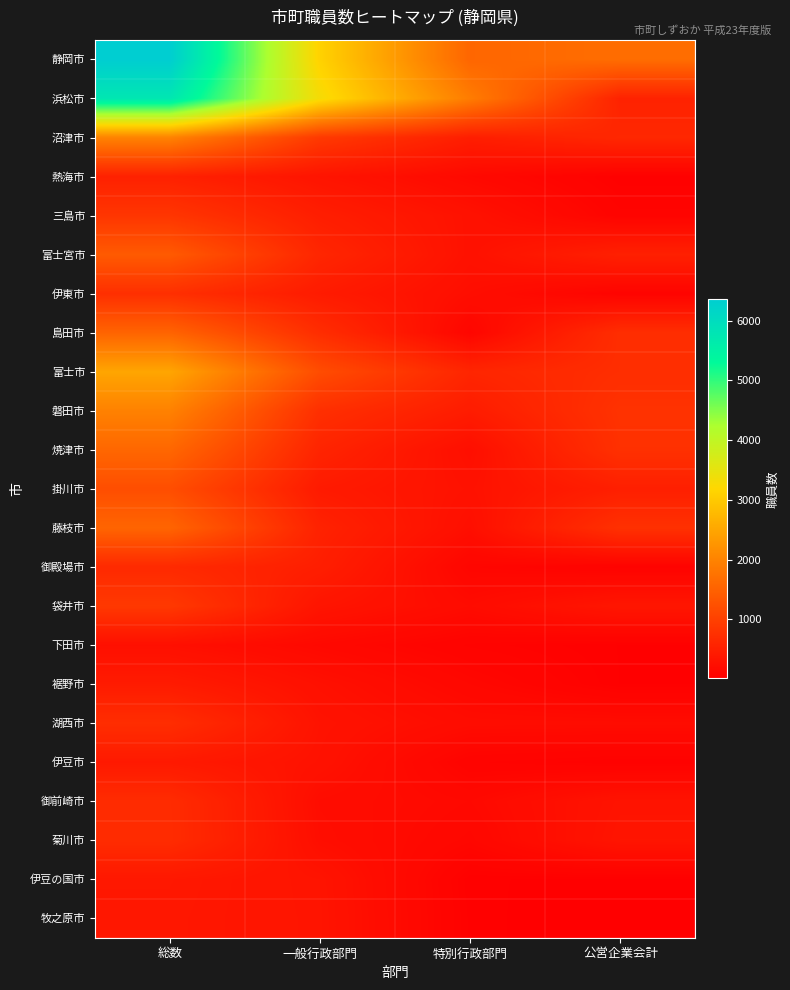

At how many categories does at least one series exceed 4070?

1